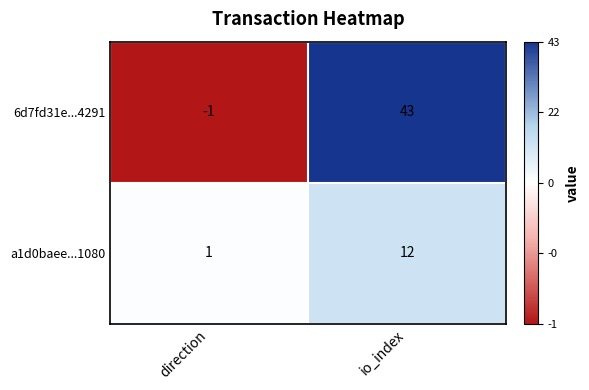

Rank the series by their maximum value, from highest to lowest.

6d7fd31e...4291, a1d0baee...1080